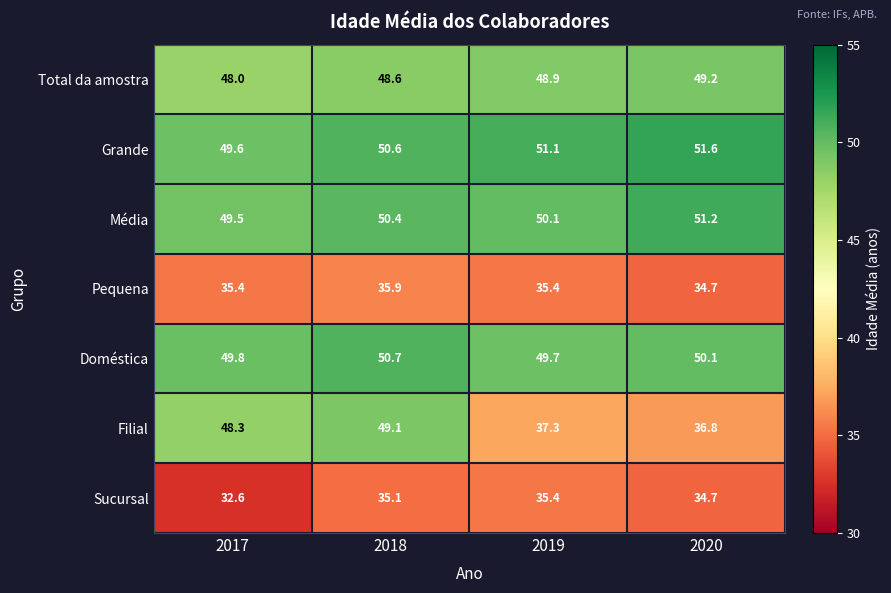

The value of Sucursal at 2018 is 35.1. True or false?

True